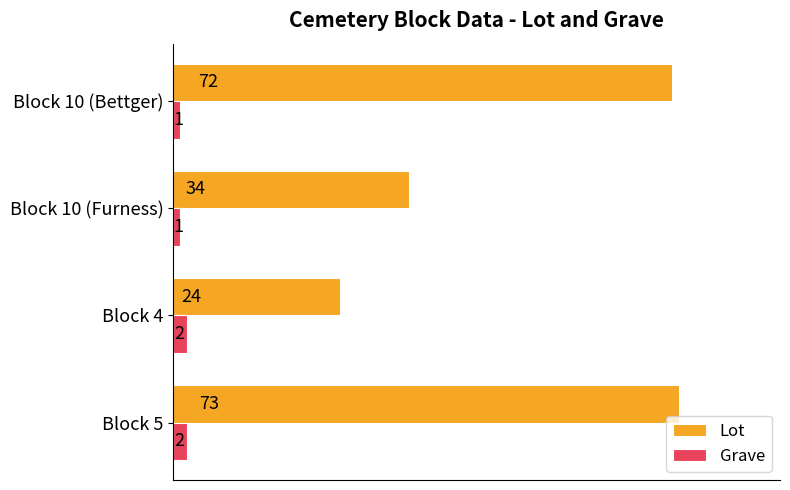

Which series changed the most between Block 5 and Block 10 (Furness)?

Lot